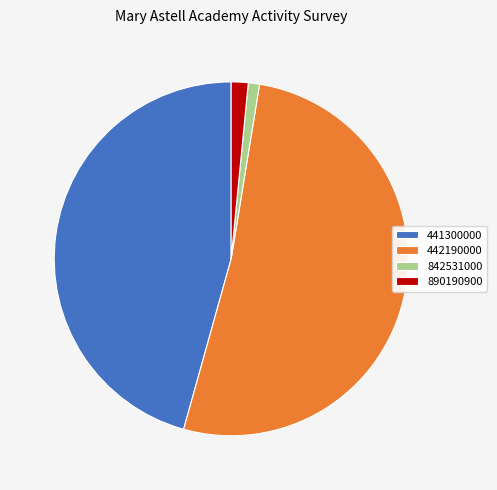

Rank the categories by value from lowest to highest.

842531000, 890190900, 441300000, 442190000